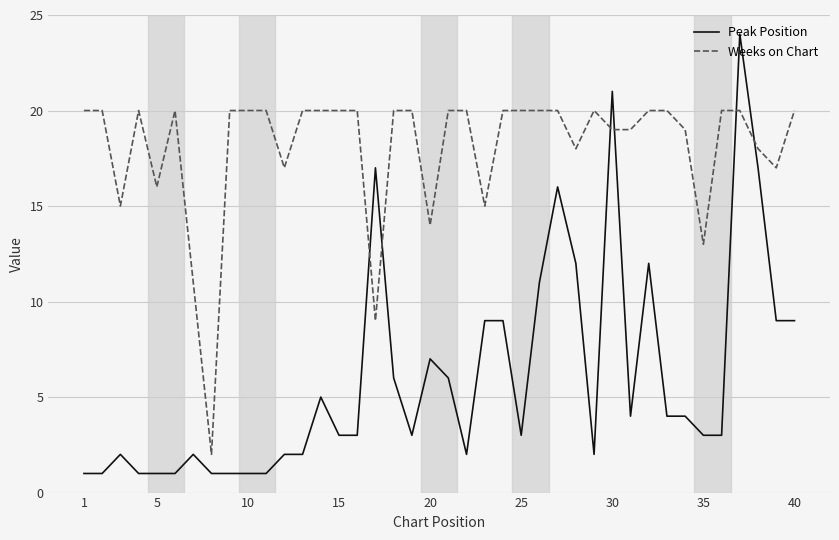

Which series has the widest spread of values?

Peak Position